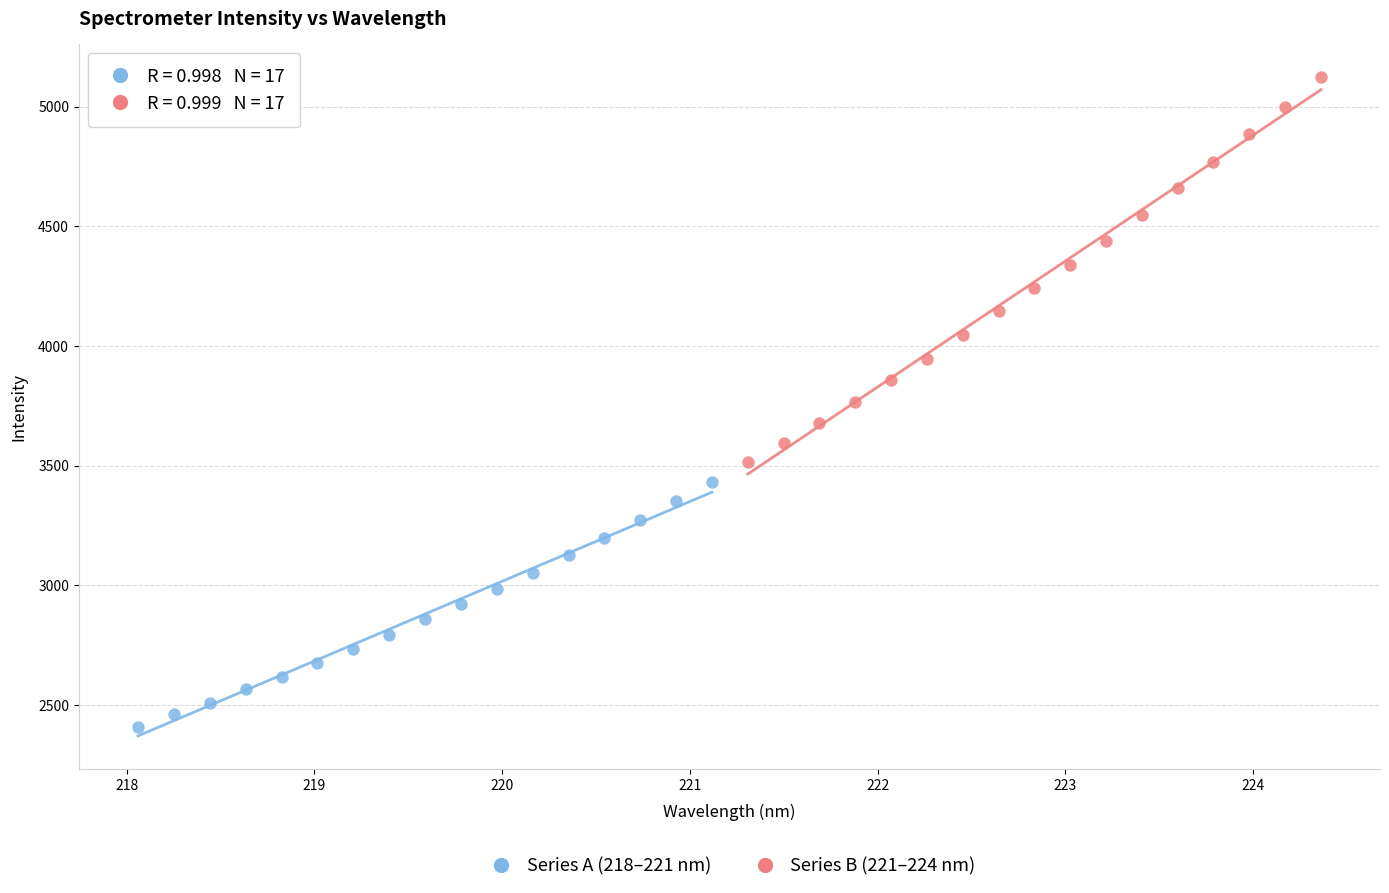

Which series reaches the minimum Y coordinate?

Series A (218–221 nm)